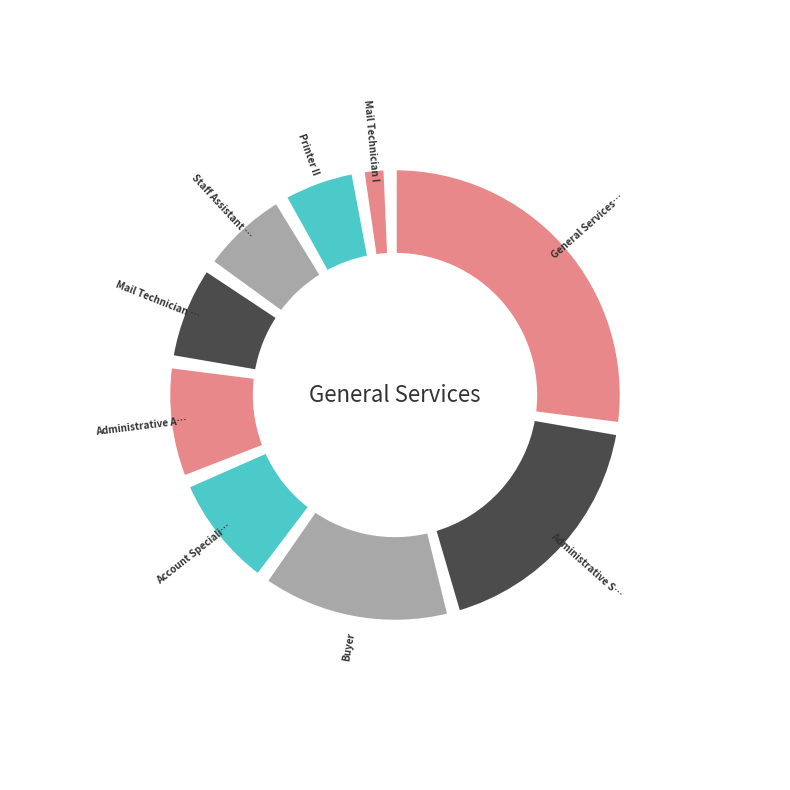

Count the number of slices in the pie.

9